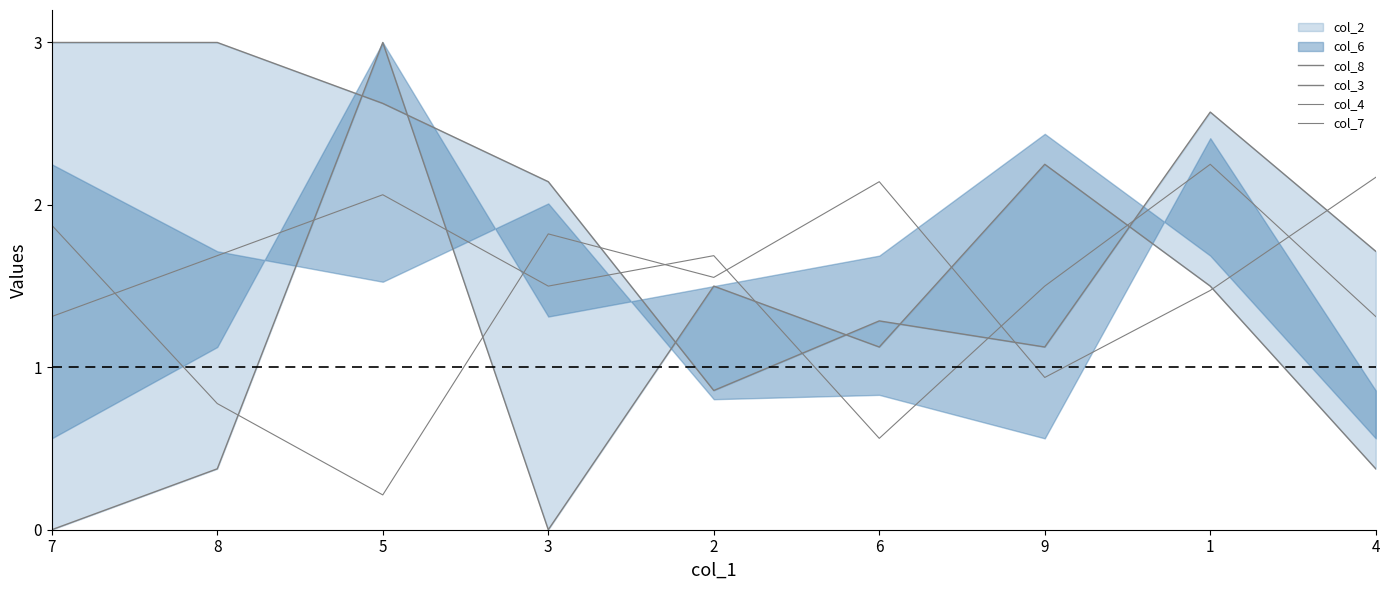

Reading left to right, list all the values displayed in this chart.

col_8: 7=3.0	8=3.0	5=2.6	3=2.1	2=0.9	6=1.3	9=1.1	1=2.6	4=1.7
col_3: 7=0.0	8=0.4	5=3.0	3=0.0	2=1.5	6=1.1	9=2.2	1=1.5	4=0.4
col_4: 7=1.3	8=1.7	5=2.1	3=1.5	2=1.7	6=0.6	9=1.5	1=2.2	4=1.3
col_7: 7=1.9	8=0.8	5=0.2	3=1.8	2=1.6	6=2.1	9=0.9	1=1.5	4=2.2